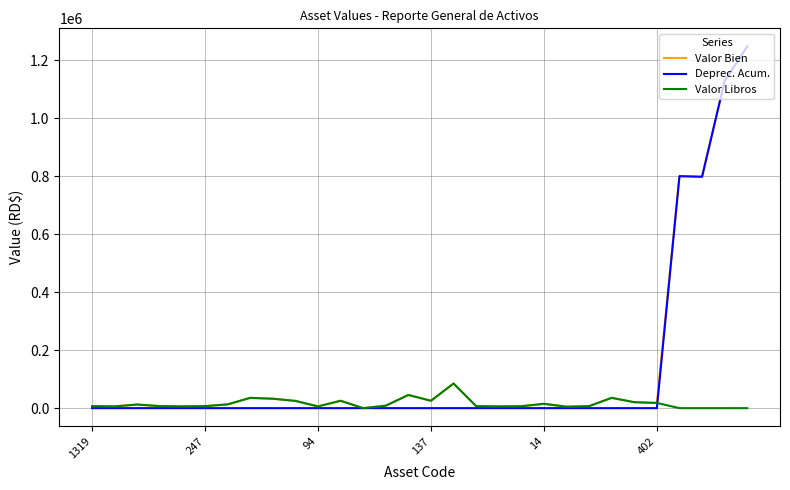

What is the maximum value shown in the chart?

1247717